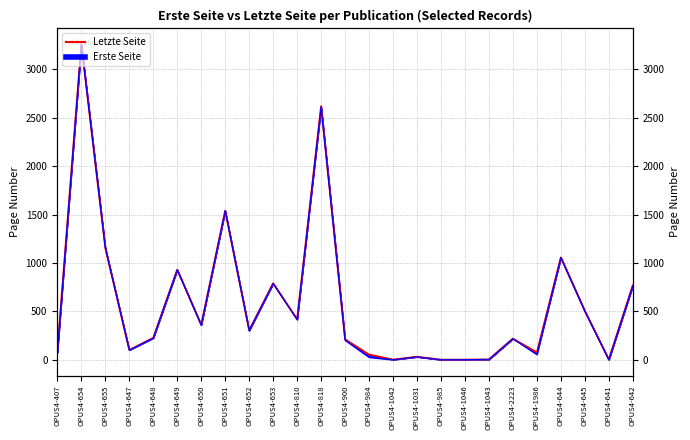

What position from the left is OPUS4-810?

11